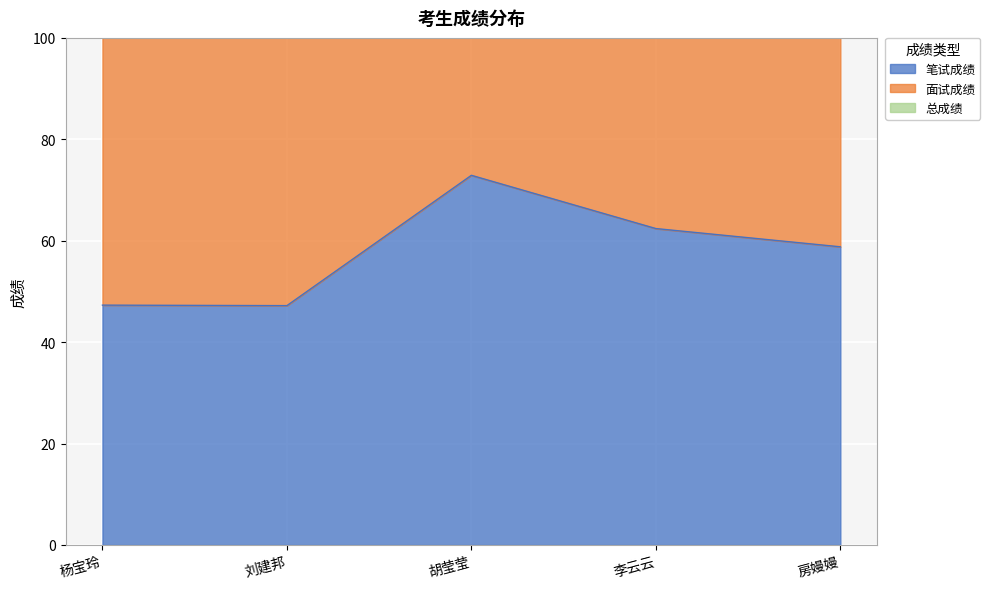

At which label is 笔试成绩 closest to 60?

房嫚嫚